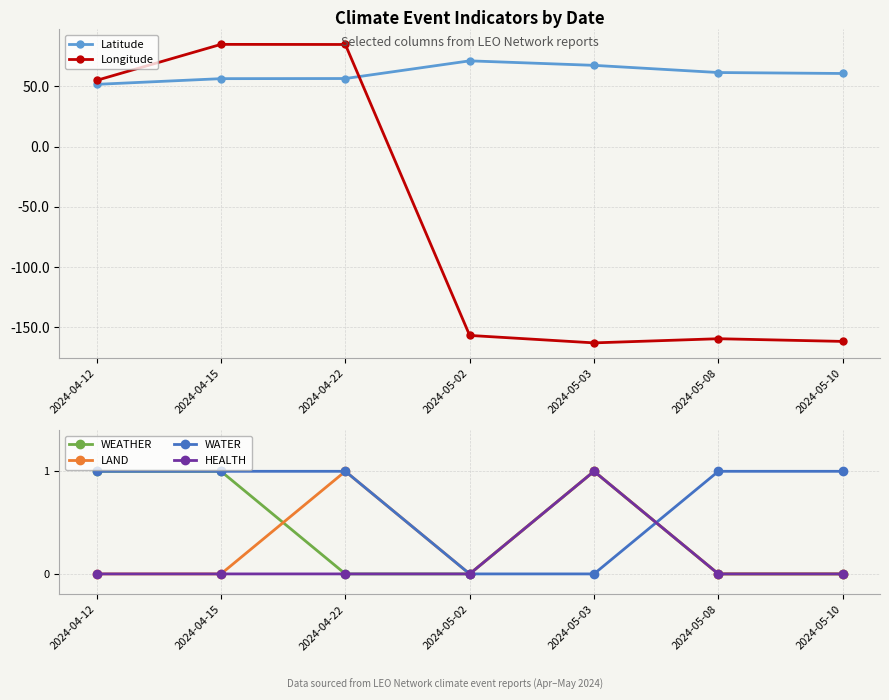

Reading left to right, transcribe all the data shown in this chart.

Latitude: 51.8	56.5	56.6	71.3	67.6	61.6	60.8
Longitude: 55.1	85.0	84.9	-156.8	-163.0	-159.5	-161.8
WEATHER: 1.0	1.0	0.0	0.0	1.0	0.0	0.0
LAND: 0.0	0.0	1.0	0.0	1.0	0.0	0.0
WATER: 1.0	1.0	1.0	0.0	0.0	1.0	1.0
HEALTH: 0.0	0.0	0.0	0.0	1.0	0.0	0.0